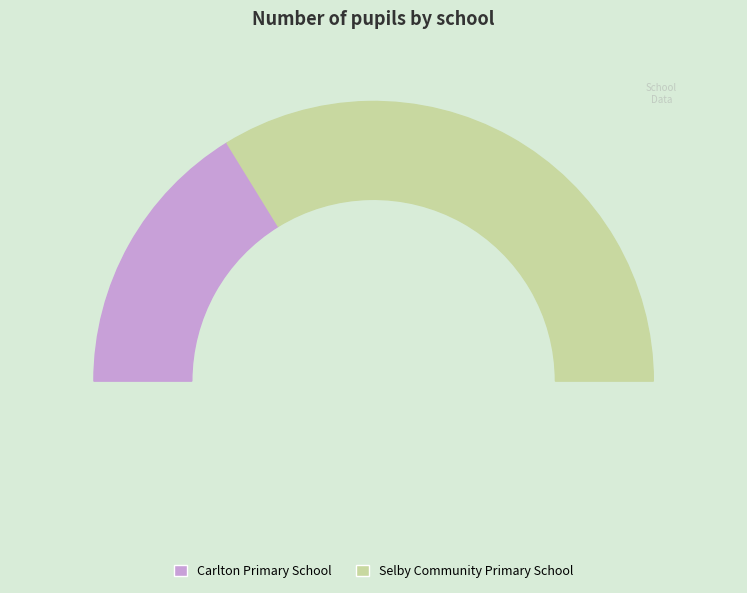

Do Selby Community Primary School and Carlton Primary School together represent more than half of the pie?

Yes